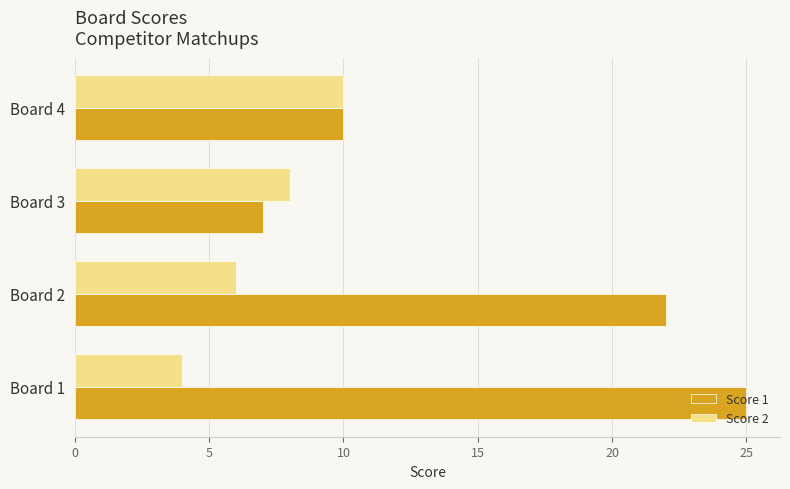

List the series in order of their peak value, lowest first.

Score 2, Score 1